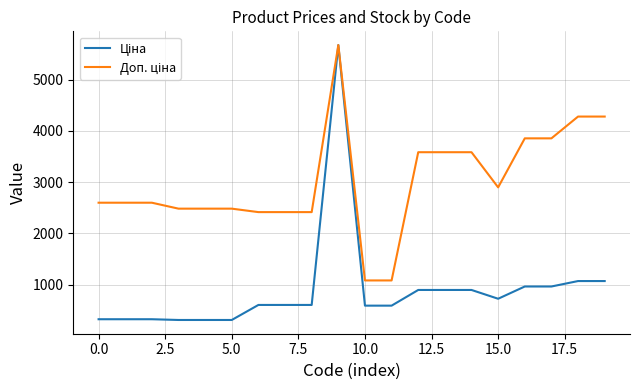

What is the maximum value shown in the chart?

5673.8